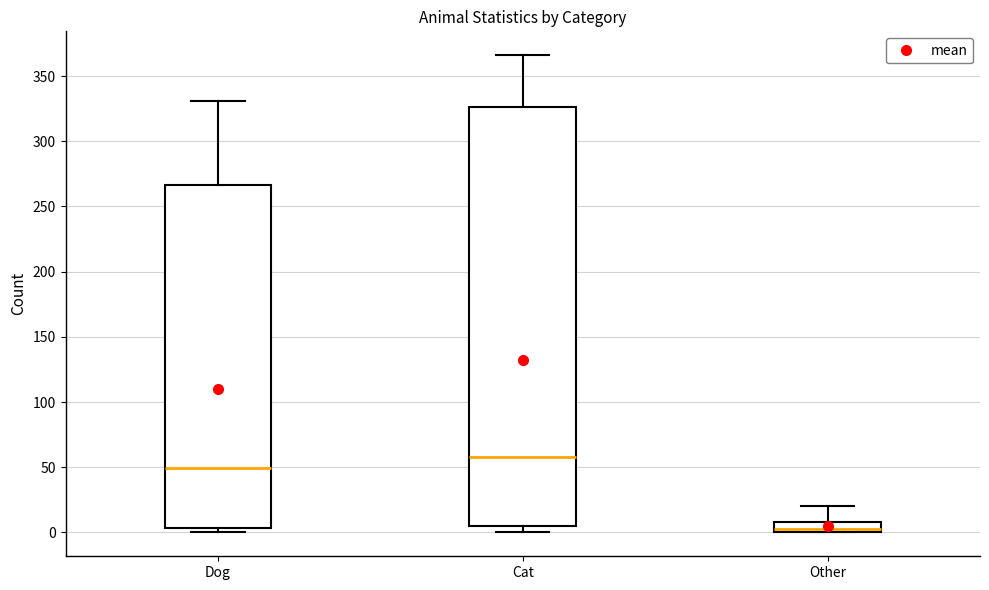

Where is the lower edge of the box for Cat on the y-axis? The values are not printed on the chart, so give them approximately, as read against the axis.

5